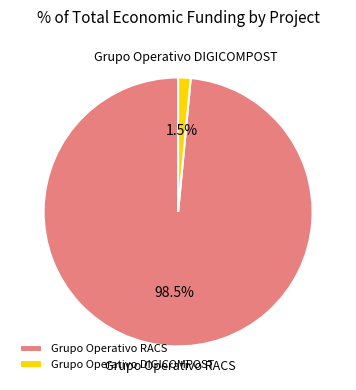

Is Grupo Operativo RACS the majority of the pie?

Yes